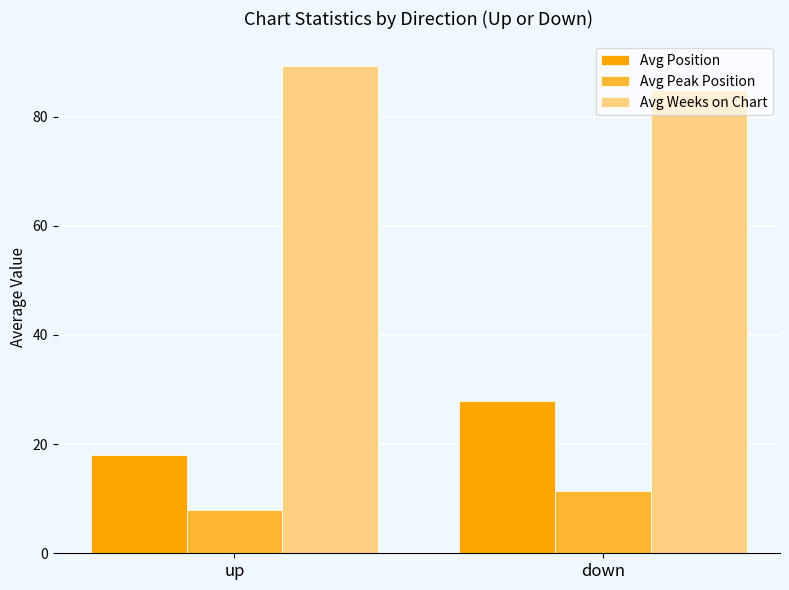

Which category has the lowest value in the Avg Weeks on Chart series?

down